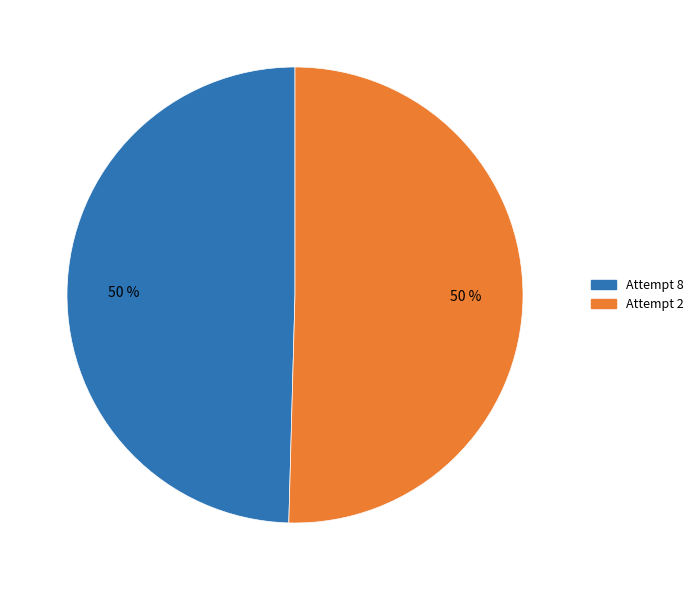

Count the number of slices in the pie.

2